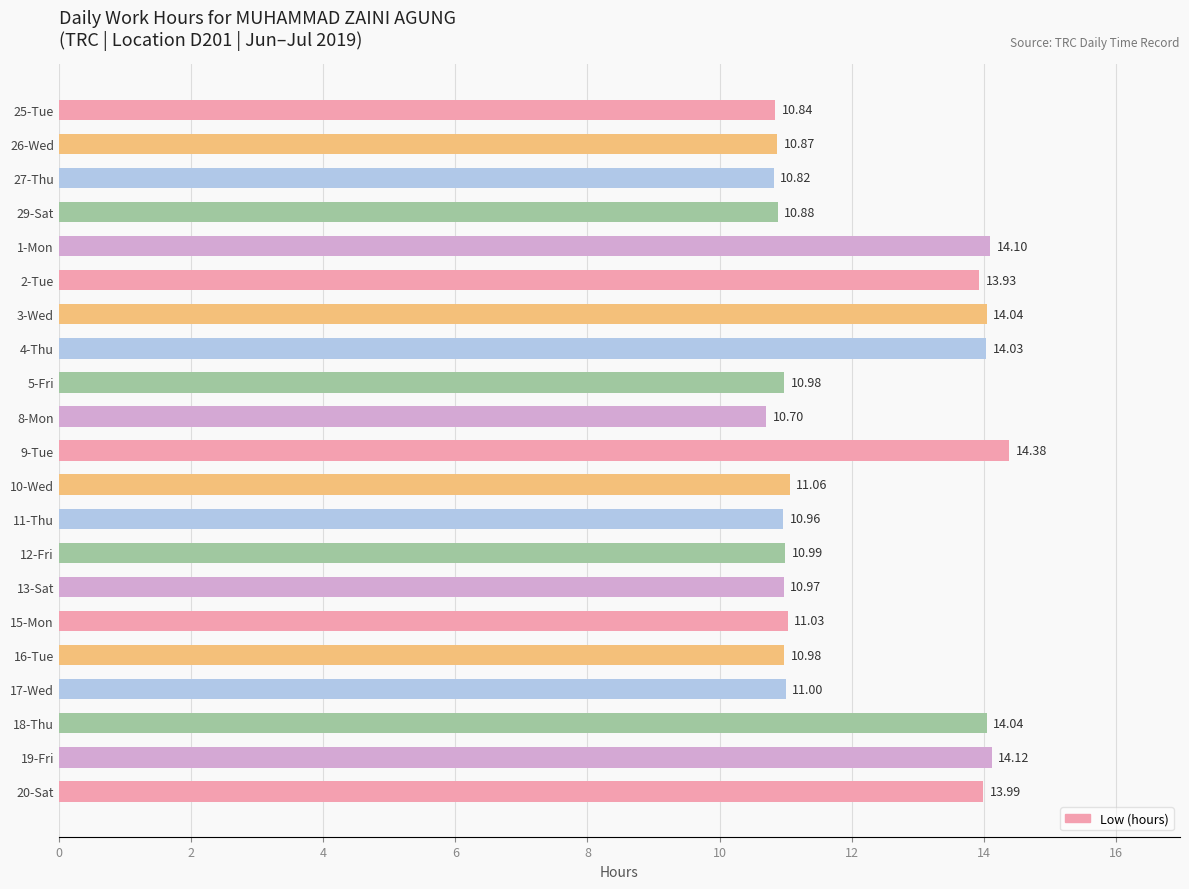

At which label is the value closest to 12?

10-Wed